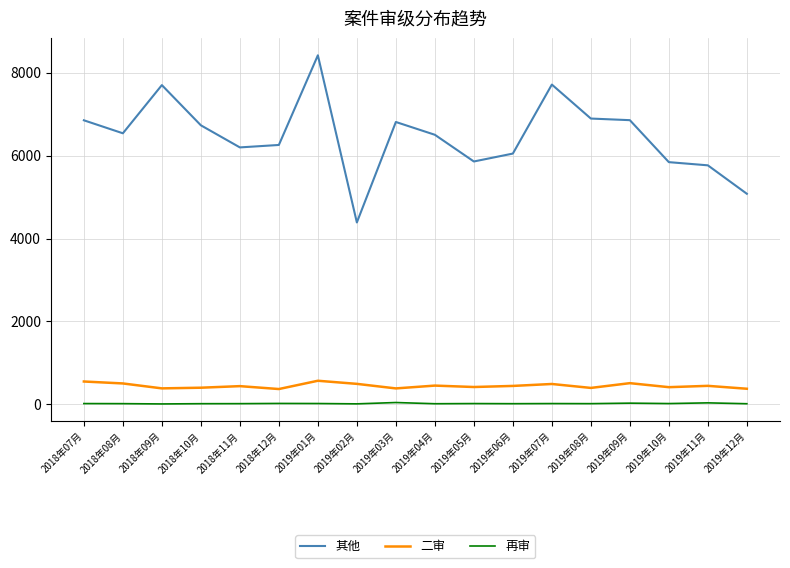

What position from the right is 2019年02月?

11